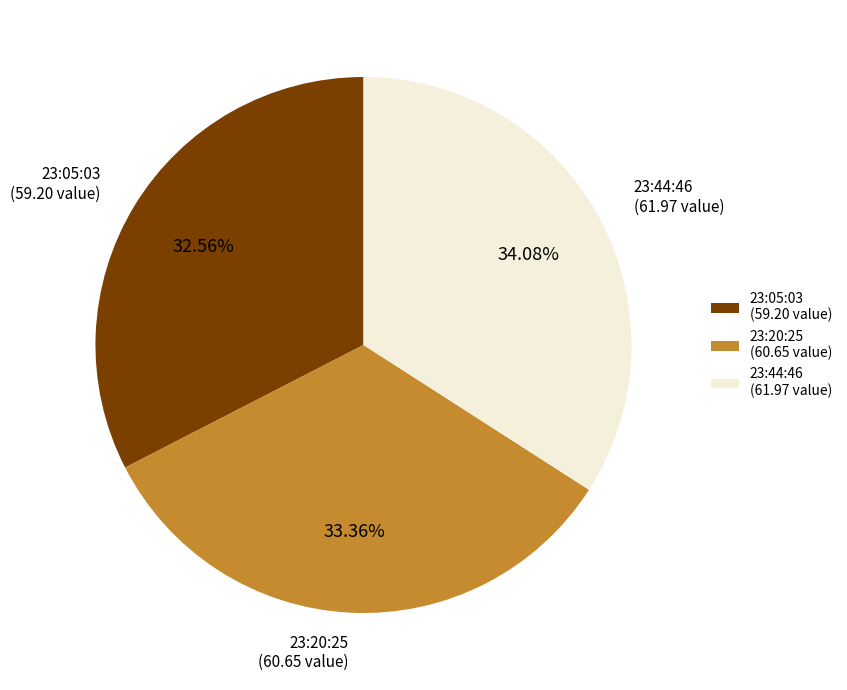

Is the sum of 23:44:46 (61.97 value) and 23:20:25 (60.65 value) greater than half?

Yes